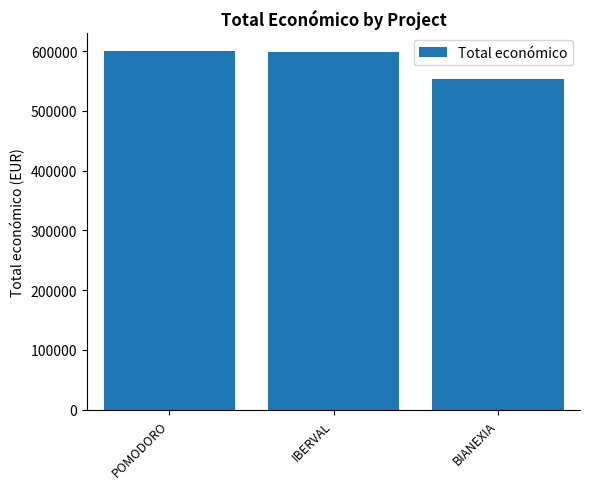

How many bars are there in total?

3